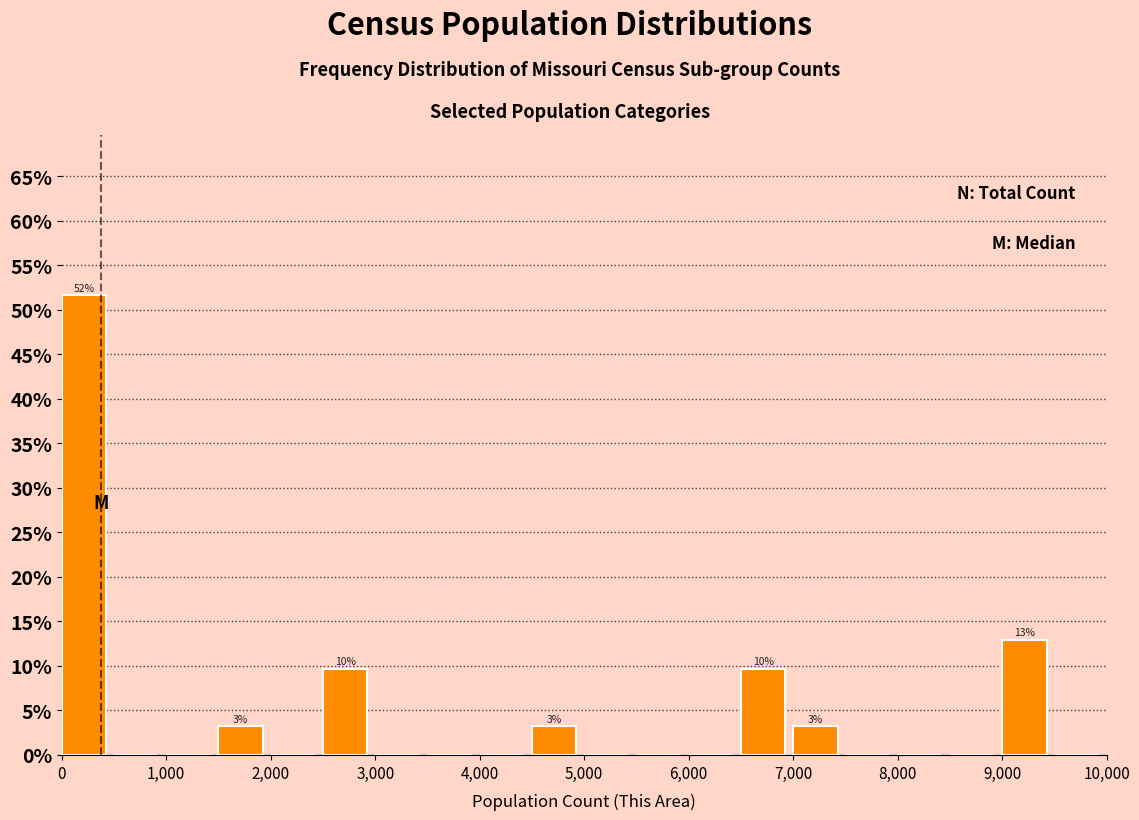

Which range on the x-axis has the tallest bar?

0 to 500